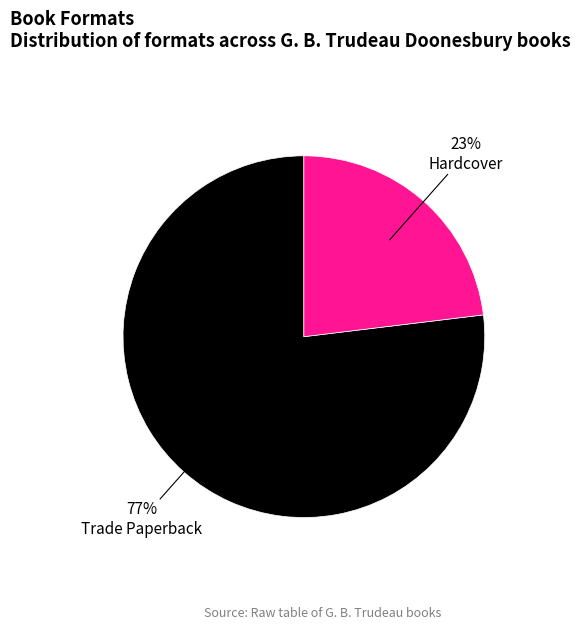

Is there a majority slice in this chart?

Yes